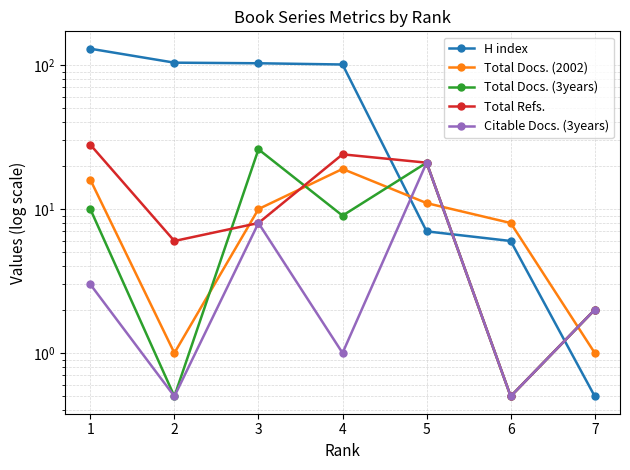

Reading right to left, transcribe all the data shown in this chart.

H index: 0.5	6.0	7.0	101.0	103.0	104.0	130.0
Total Docs. (2002): 1.0	8.0	11.0	19.0	10.0	1.0	16.0
Total Docs. (3years): 2.0	0.5	21.0	9.0	26.0	0.5	10.0
Total Refs.: 2.0	0.5	21.0	24.0	8.0	6.0	28.0
Citable Docs. (3years): 2.0	0.5	21.0	1.0	8.0	0.5	3.0